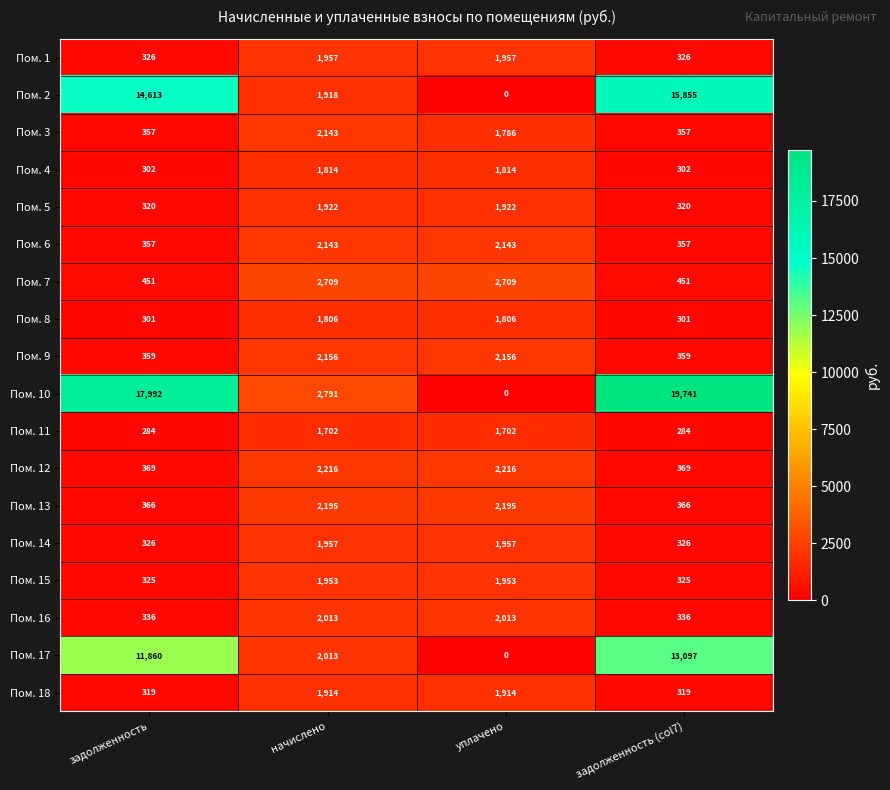

What is the spread (max minus min) of values at задолженность?

17708